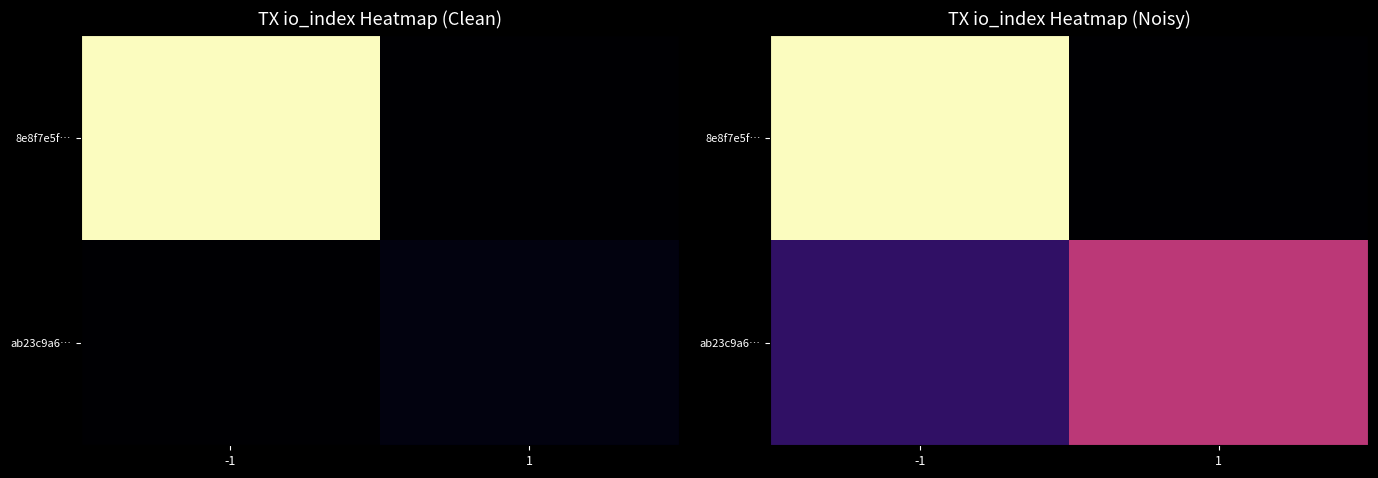

What is the total value across all series at -1?

671.0